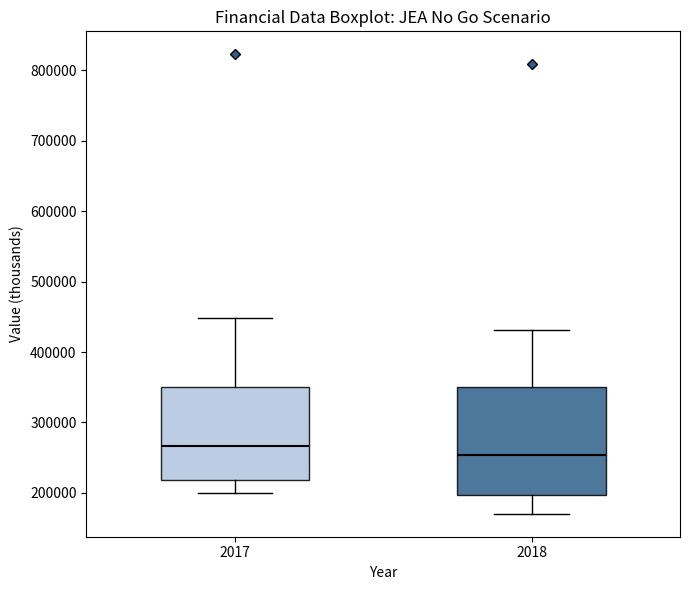

Which box is the tallest, from its lower edge to its upper edge?

2018